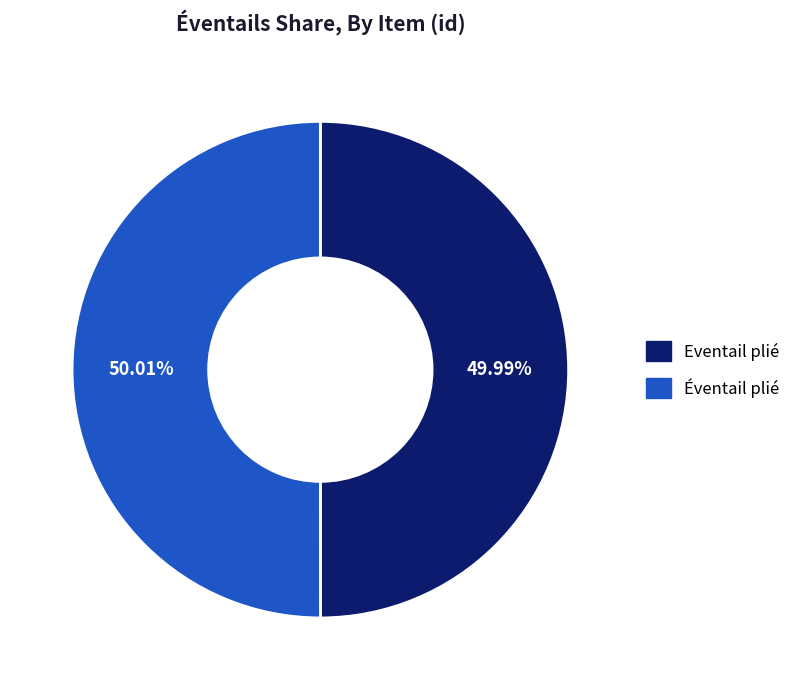

How many segments does this pie chart have?

2